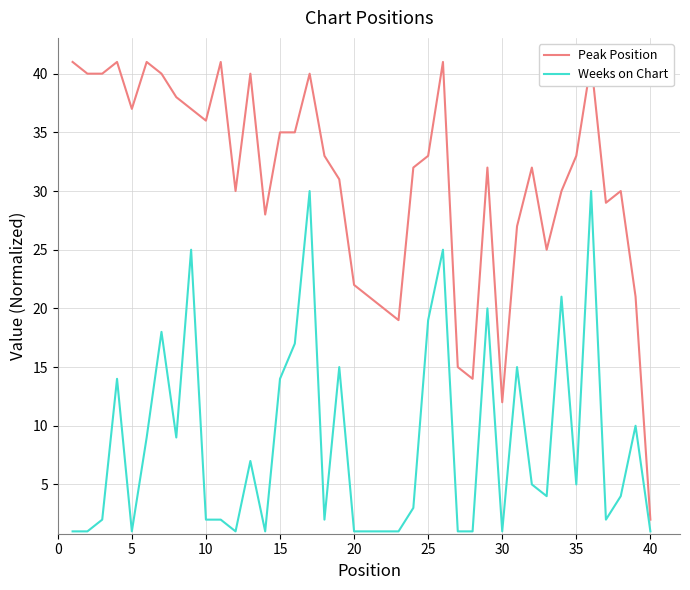

Which series has the largest range (max minus min)?

Peak Position